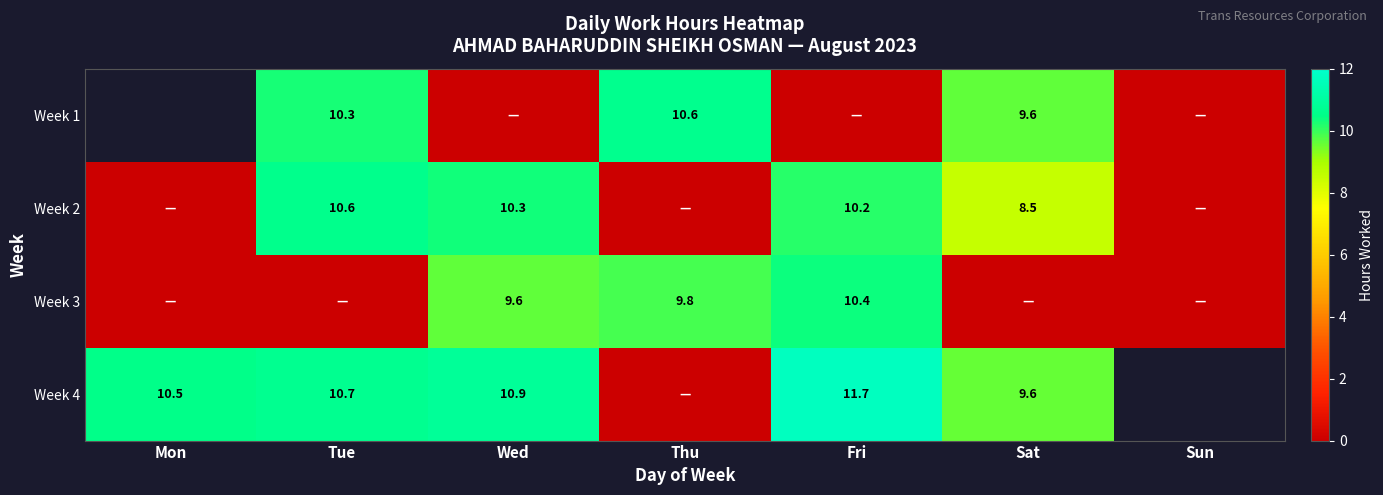

At which category does the chart reach its minimum across all series?

Wed